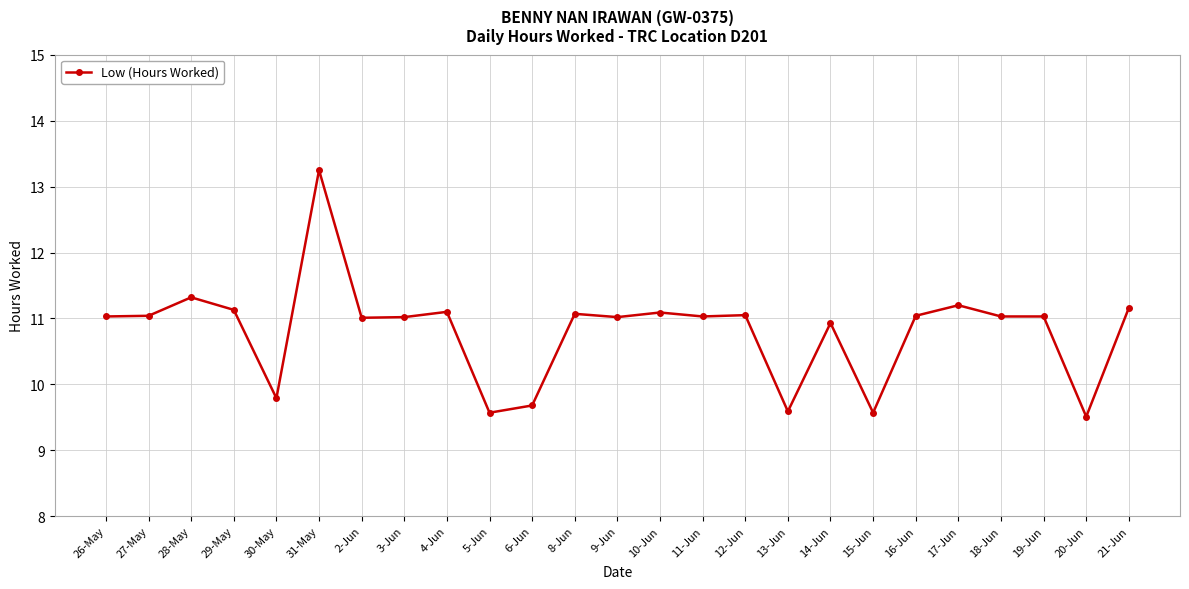

Approximately how many times larger is the value at 21-Jun compared to 11-Jun?

1.0